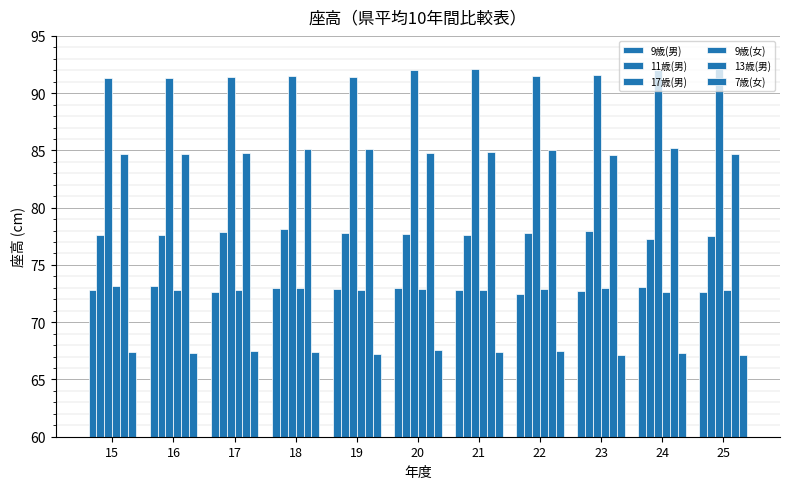

Which label corresponds to the smallest value in the chart?

23